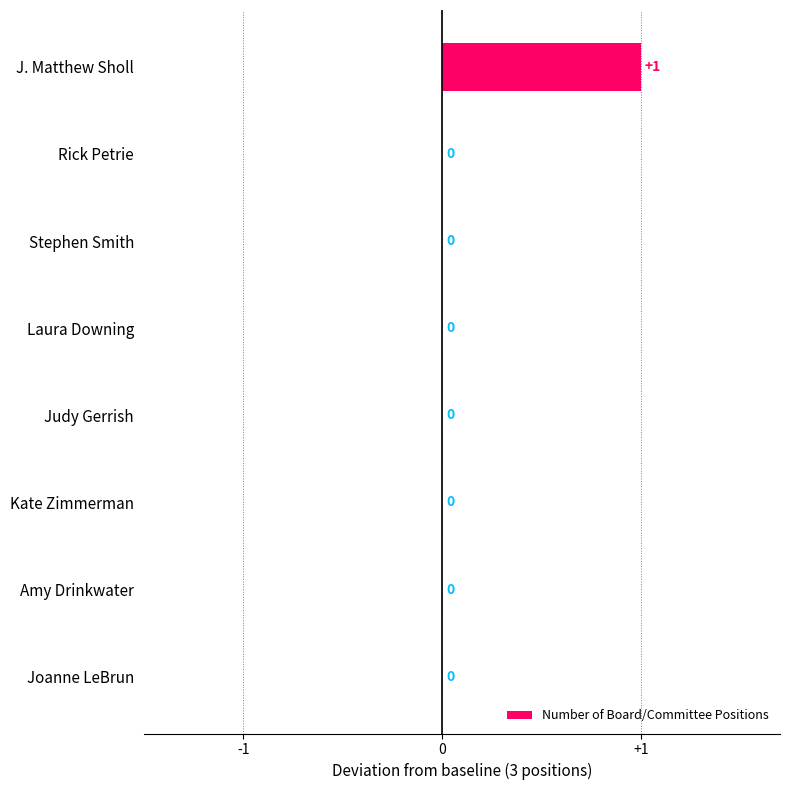

Reading bottom to top, transcribe all the data shown in this chart.

Joanne LeBrun=0	Amy Drinkwater=0	Kate Zimmerman=0	Judy Gerrish=0	Laura Downing=0	Stephen Smith=0	Rick Petrie=0	J. Matthew Sholl=1